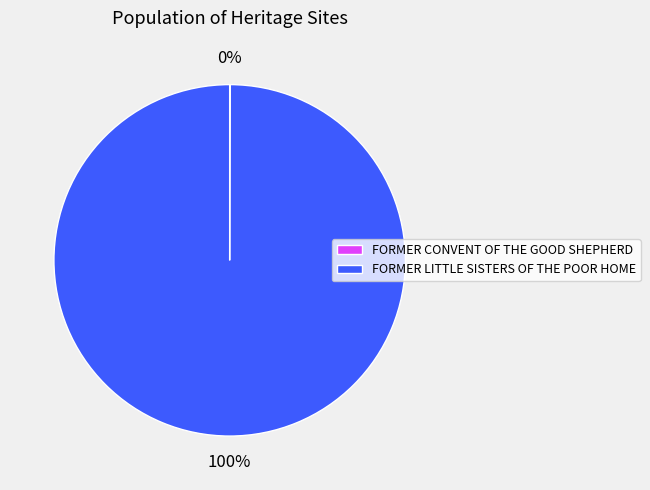

Which slice is the largest?

FORMER LITTLE SISTERS OF THE POOR HOME